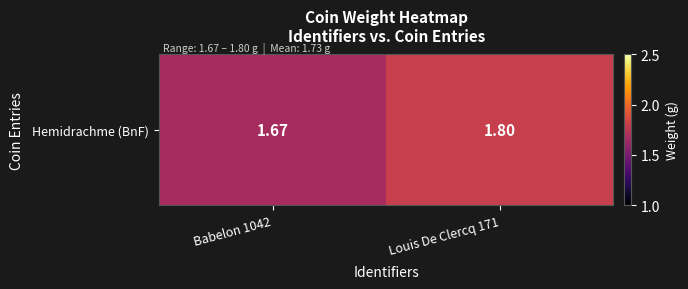

What is the change in value from Babelon 1042 to Louis De Clercq 171?

+0.1